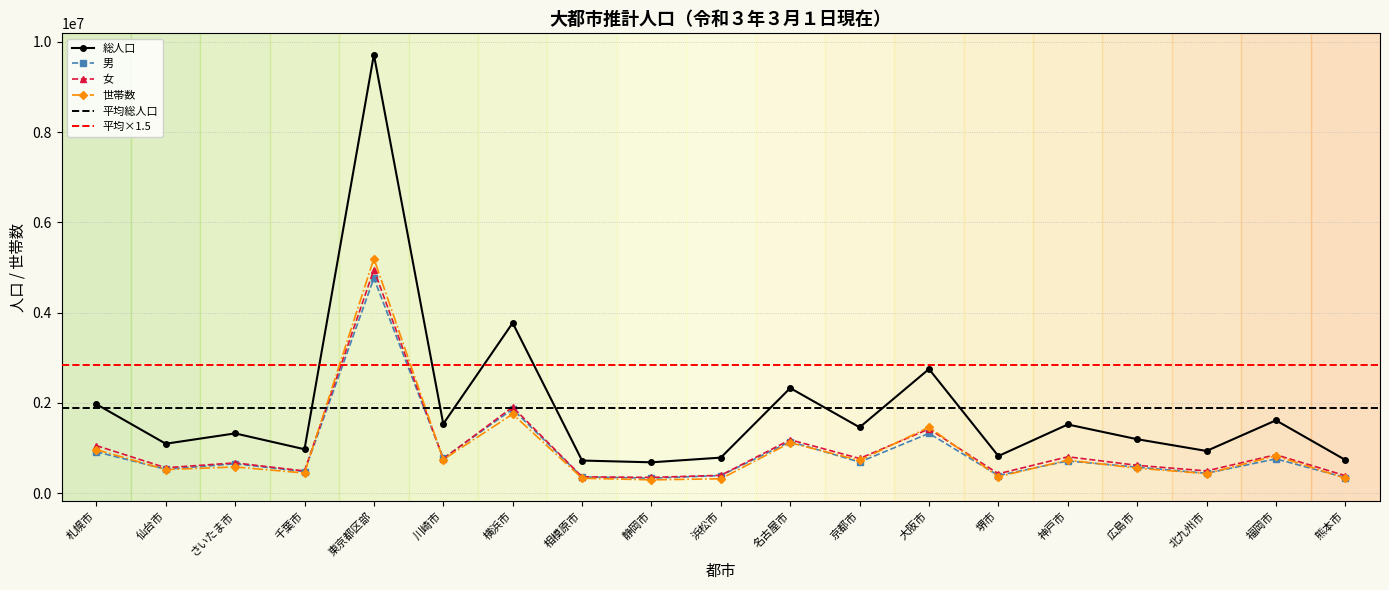

The 女 series shows 770377 at 京都市. True or false?

True